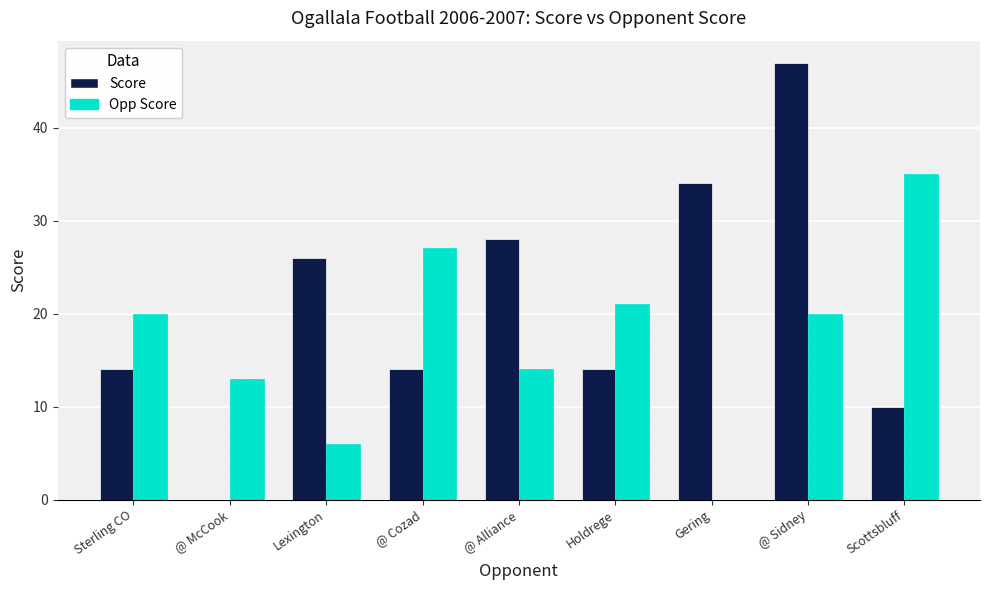

Which series has the largest total across all categories?

Score